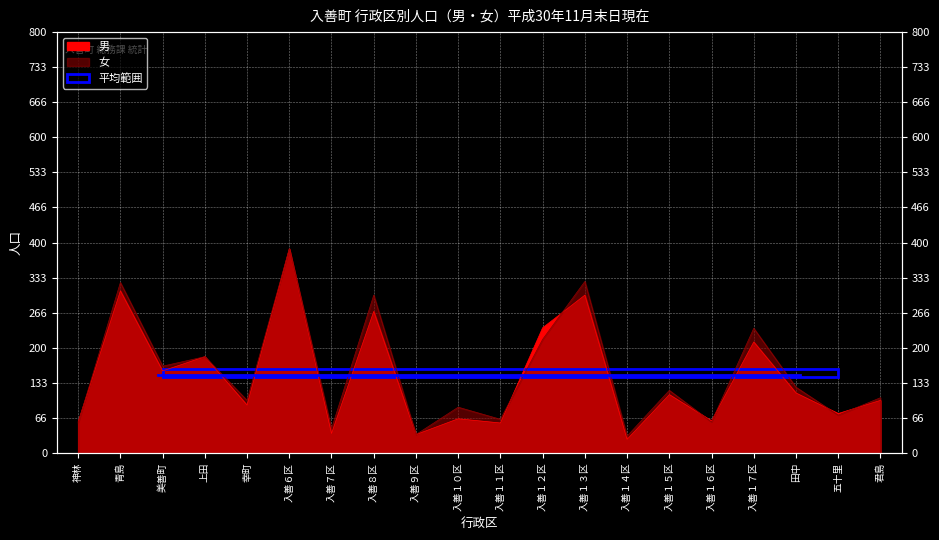

Which label corresponds to the smallest value in the chart?

入善１４区